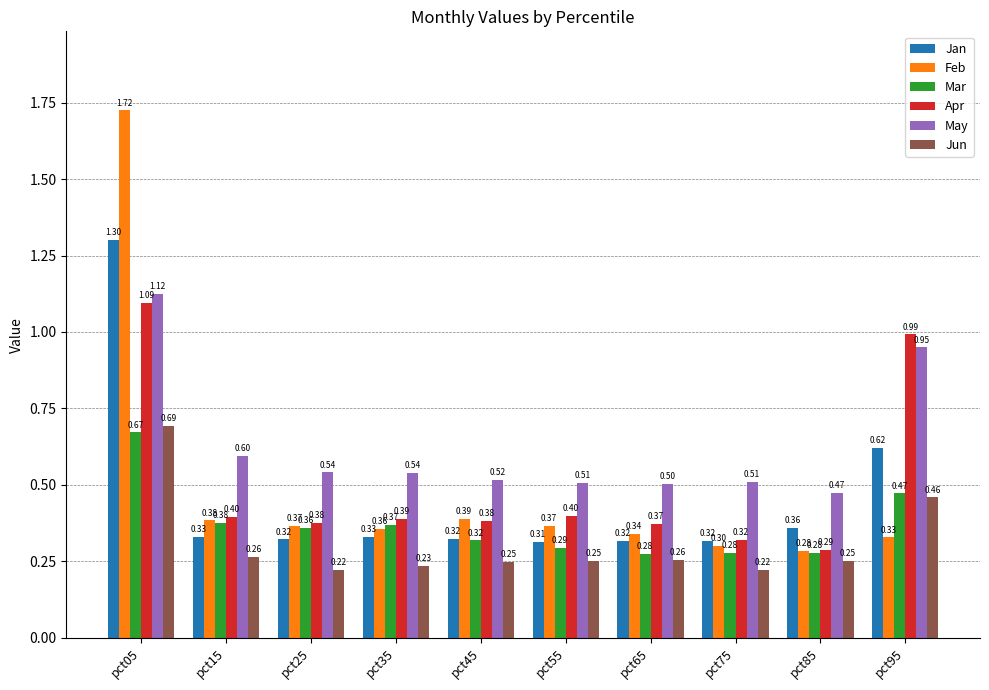

How many bars are there in each group?

6